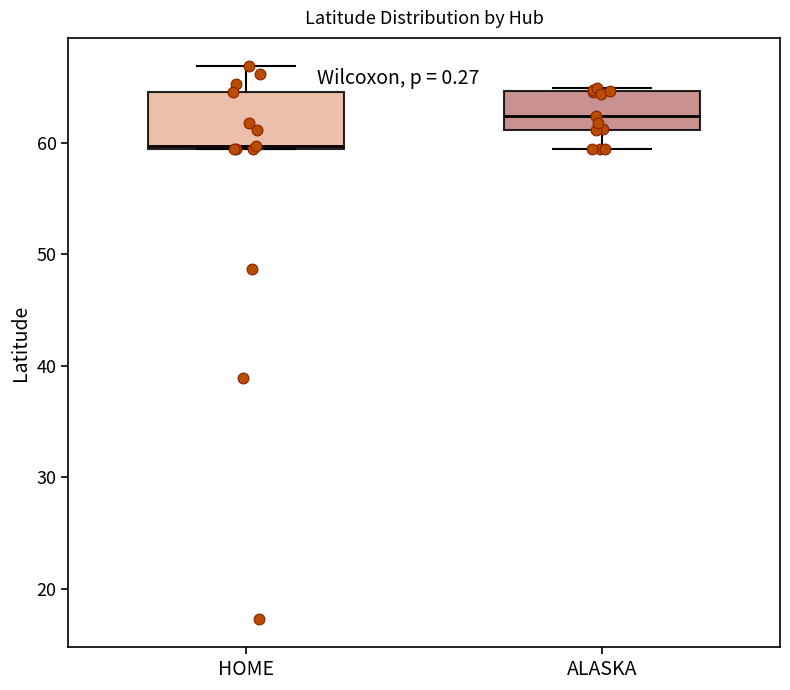

Reading left to right, transcribe this box plot: for each box, give where its median line is, the range the box spans, and where its two whiskers end, as read against the y-axis. The values are not printed on the chart, so give them approximately, as read against the axis.

HOME: median 60, box 59 to 65, whiskers 59 to 67
ALASKA: median 62, box 61 to 65, whiskers 59 to 65 (just above the box's upper edge)